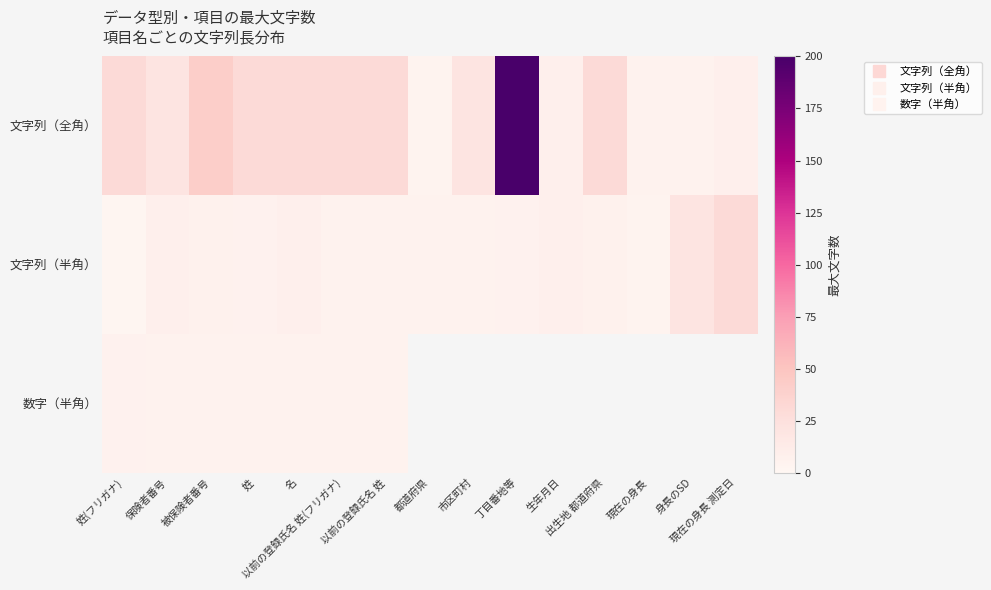

What is the spread (max minus min) of values at 以前の登録氏名 姓?

25.0